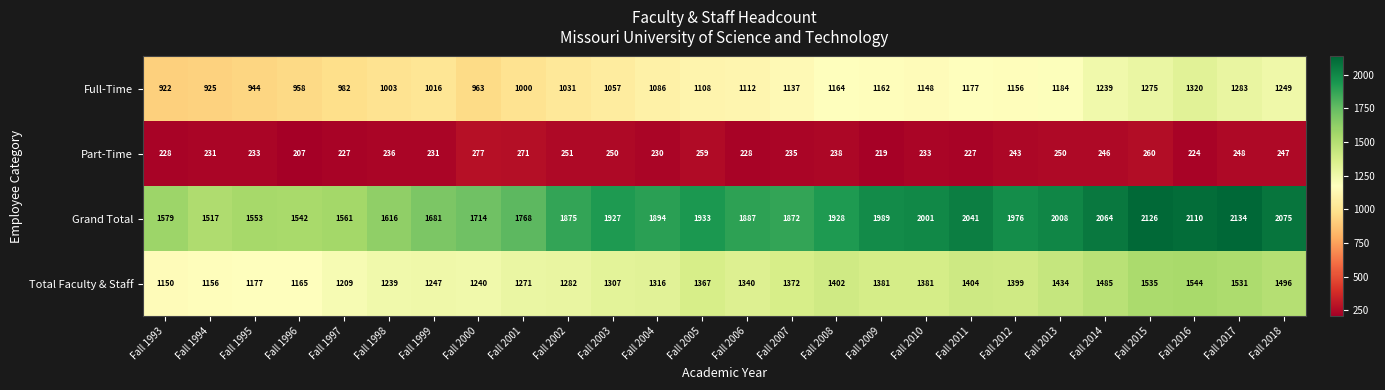

At which label is Full-Time closest to 1121?

Fall 2006